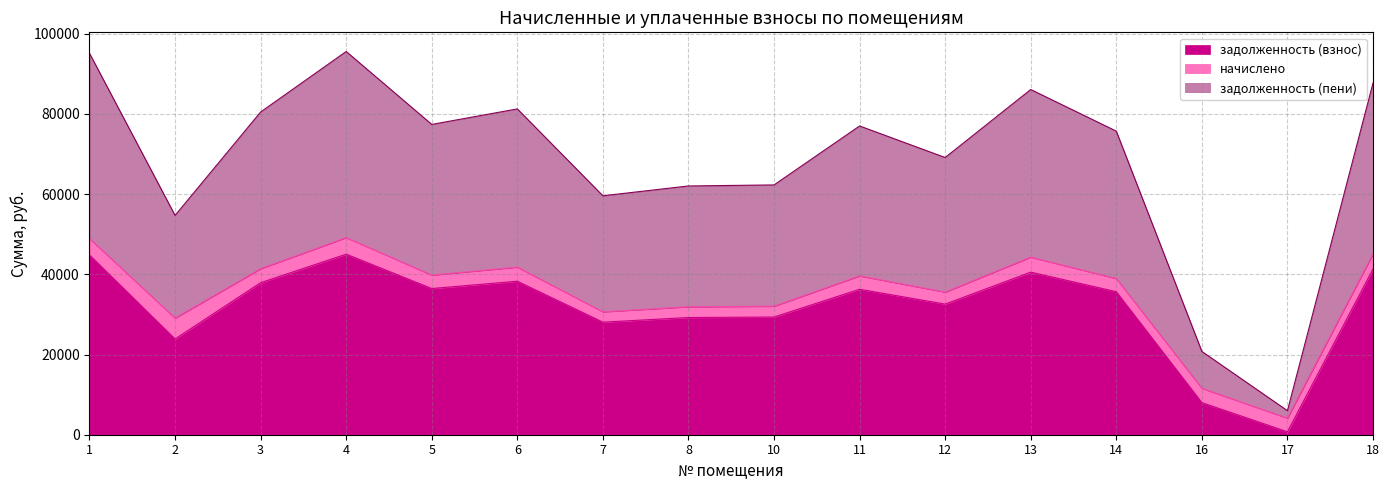

What is the maximum value for задолженность (взнос)?

45020.2